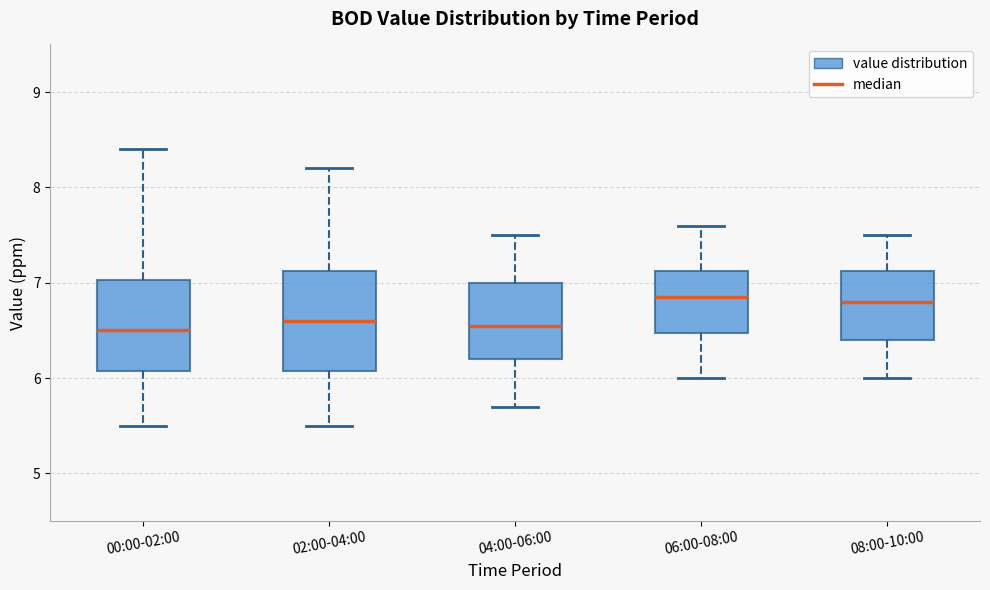

Where does the median line of the box for 02:00-04:00 sit on the y-axis? The values are not printed on the chart, so give them approximately, as read against the axis.

6.6